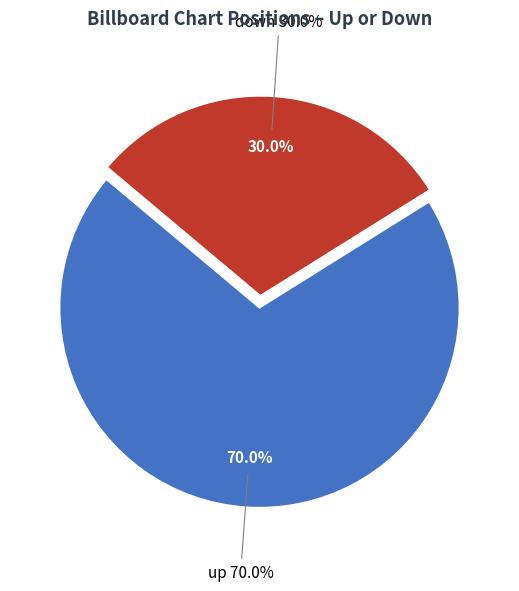

What is the largest slice in the pie chart?

up